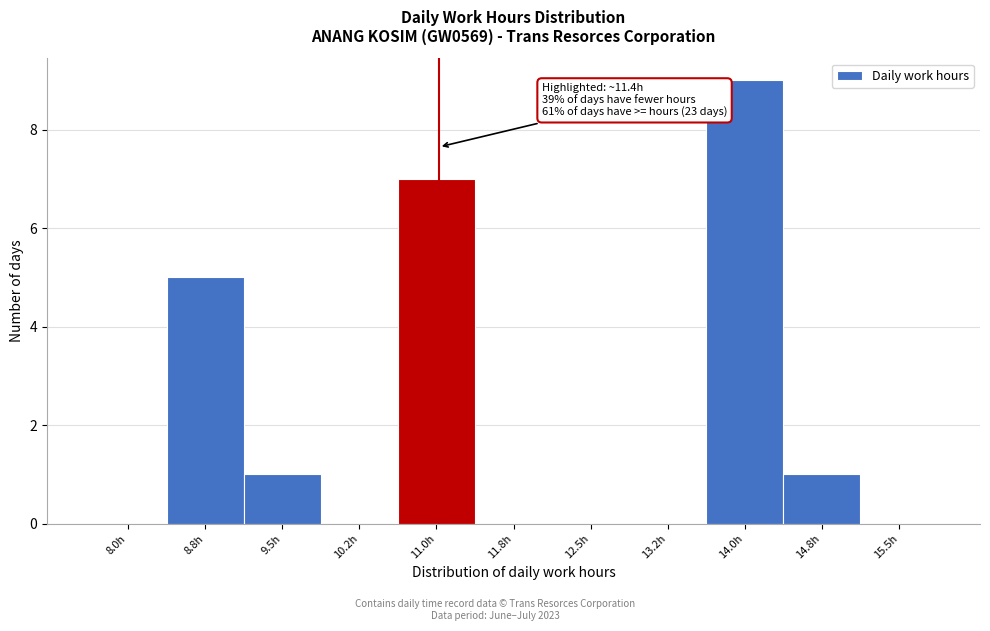

Reading right to left, what are all the values shown in this chart?

15.5h=0	14.8h=1	14.0h=9	13.2h=0	12.5h=0	11.8h=0	11.0h=7	10.2h=0	9.5h=1	8.8h=5	8.0h=0